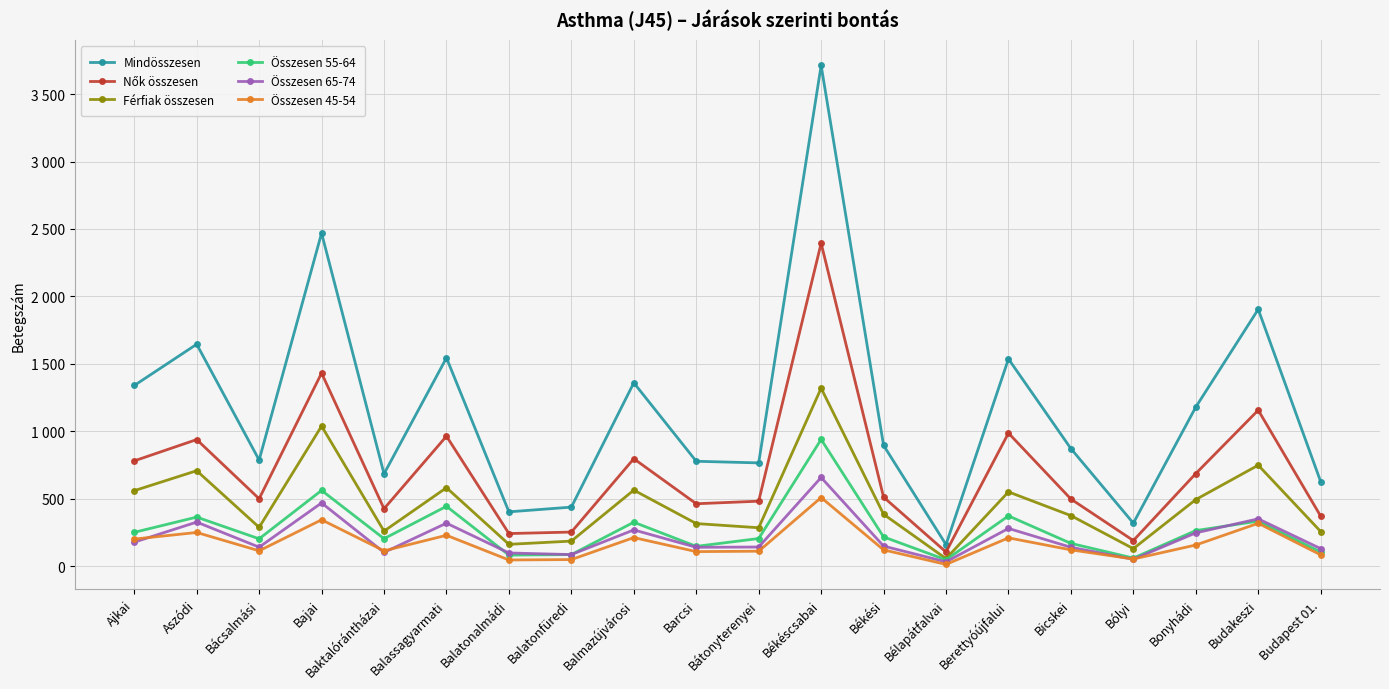

True or false: Összesen 45-54 and Nők összesen intersect in this chart.

False